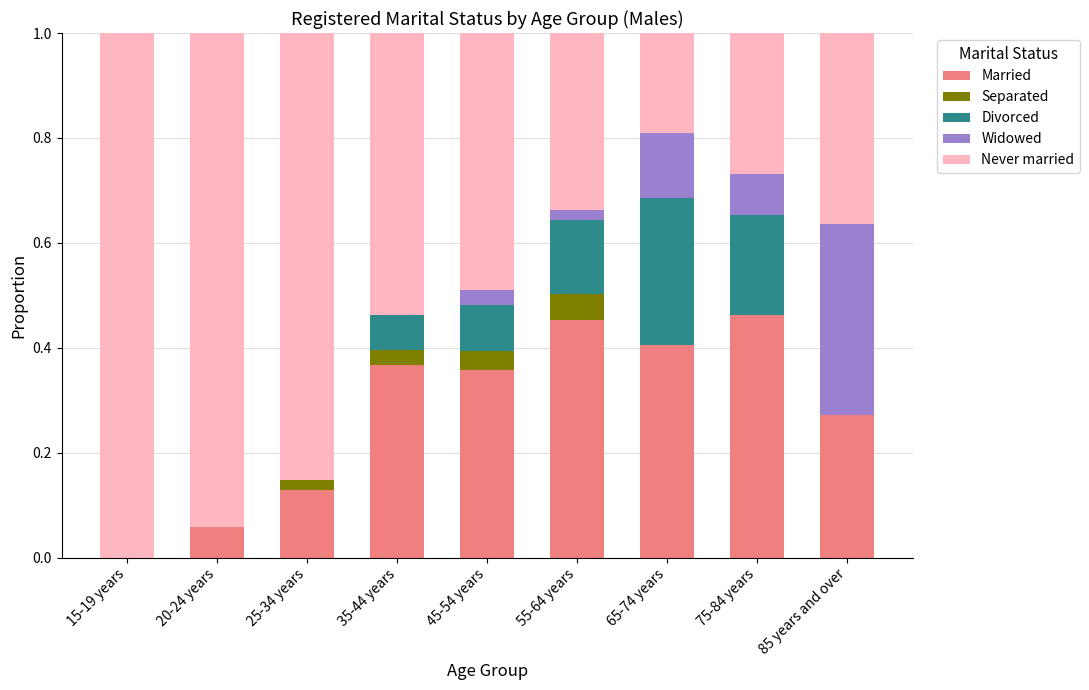

The value of Married at 20-24 years is 0.0. True or false?

False